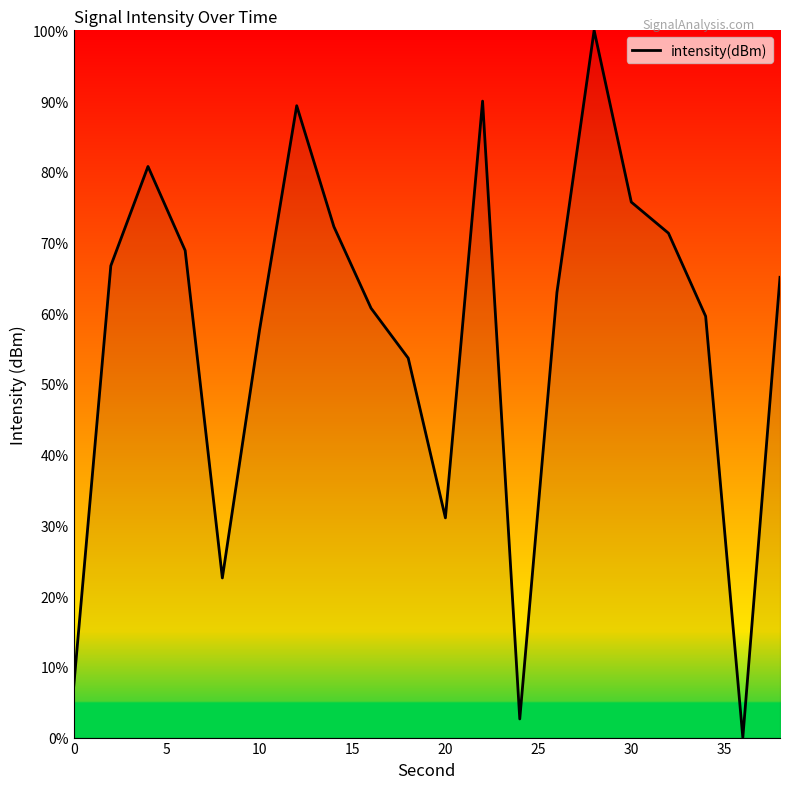

What is the maximum value shown in the chart?

100.0